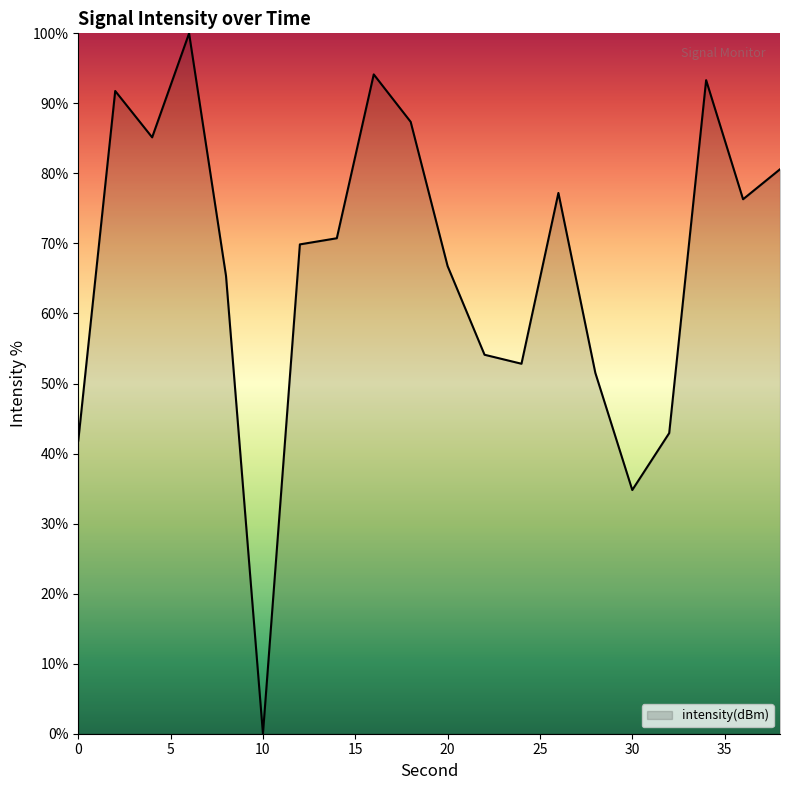

What is the maximum value shown in the chart?

100.0